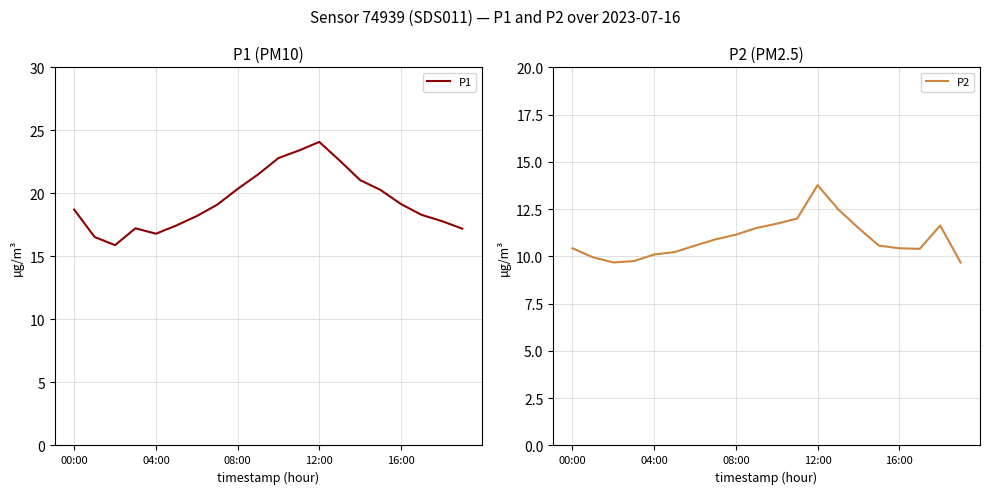

At which label does P1 reach its peak?

12:00